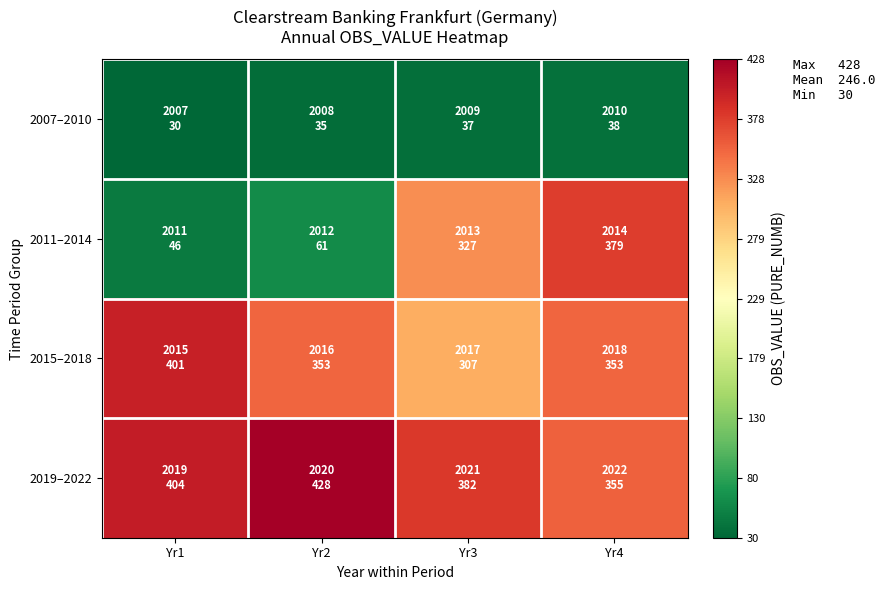

Which label corresponds to the smallest value in the chart?

Yr1